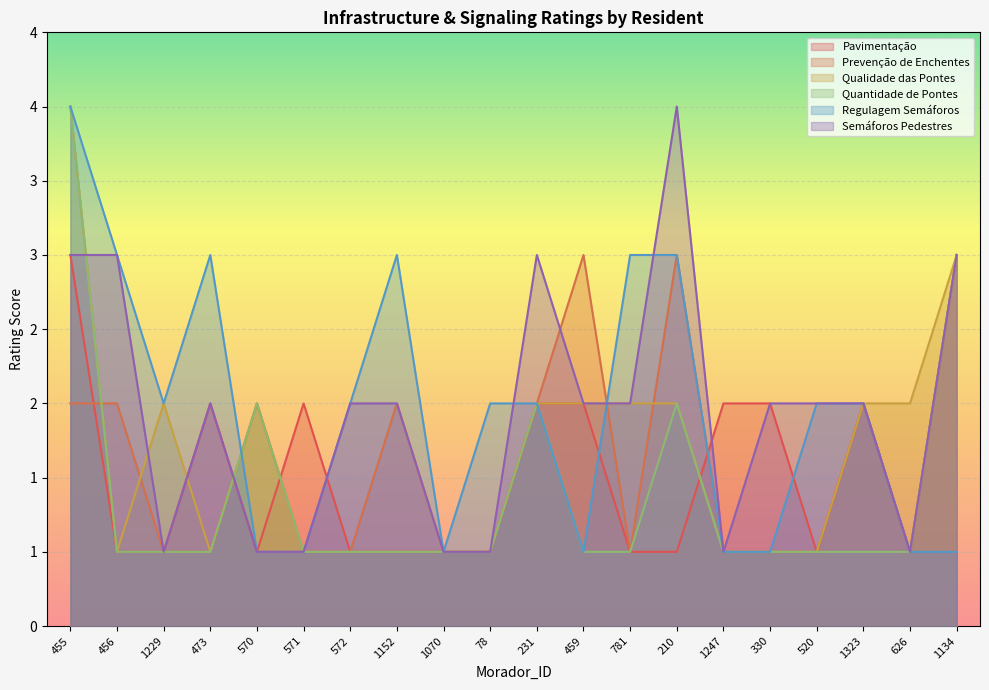

Where is Regulagem Semáforos nearest to the value 2?

1229